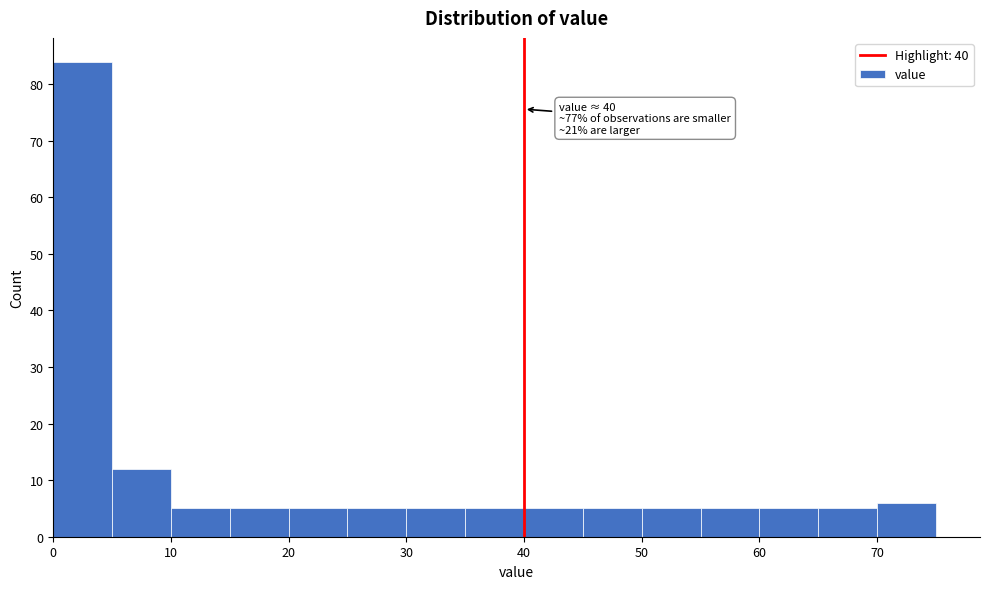

Over which range of the x-axis is the bar tallest?

0 to 5